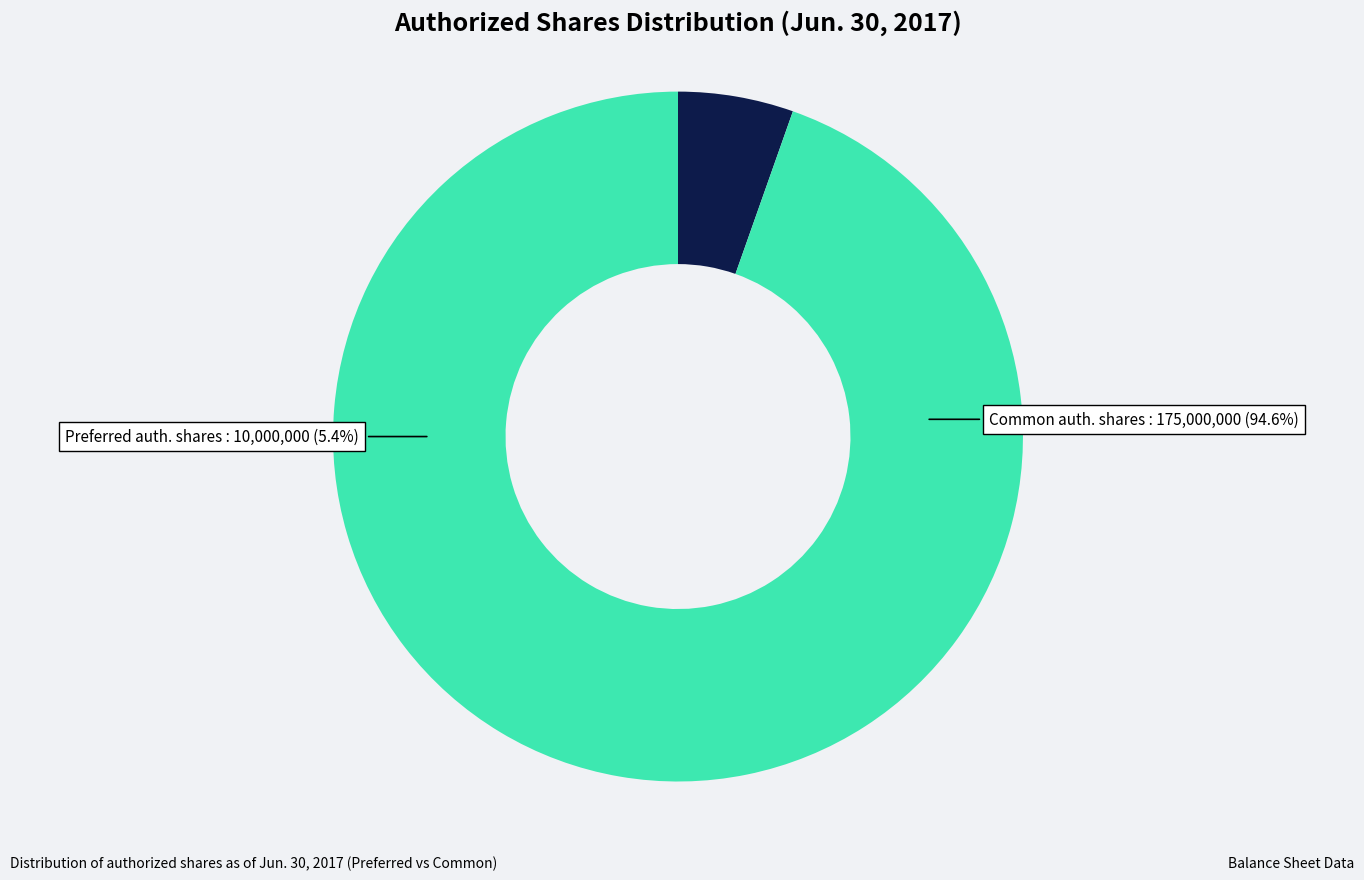

To the nearest percent, what portion does Preferred stock, authorized shares represent?

5%